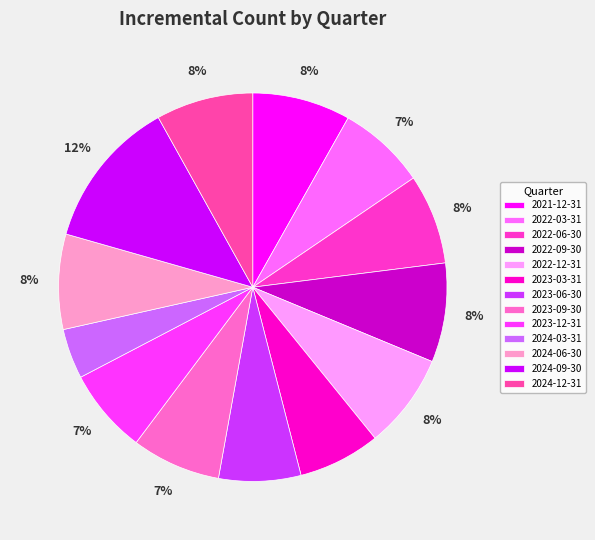

How many segments does this pie chart have?

13